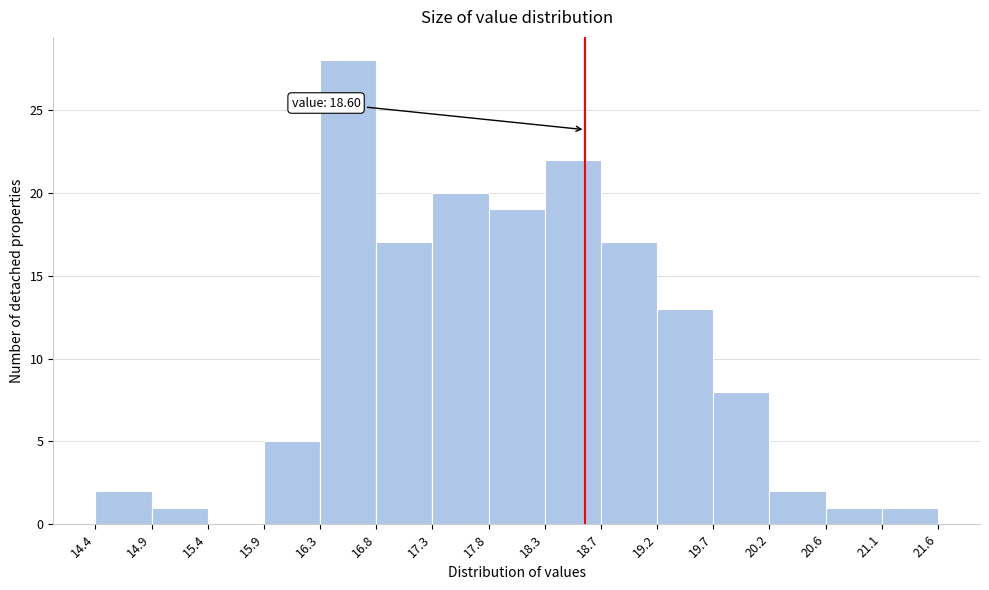

Over which range of the x-axis is the bar tallest?

16.3 to 16.8